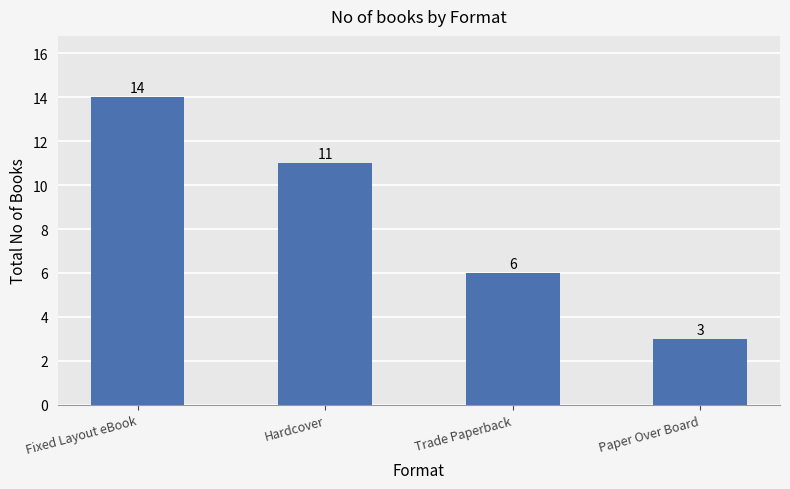

The chart shows a value of 11 at Trade Paperback. True or false?

False